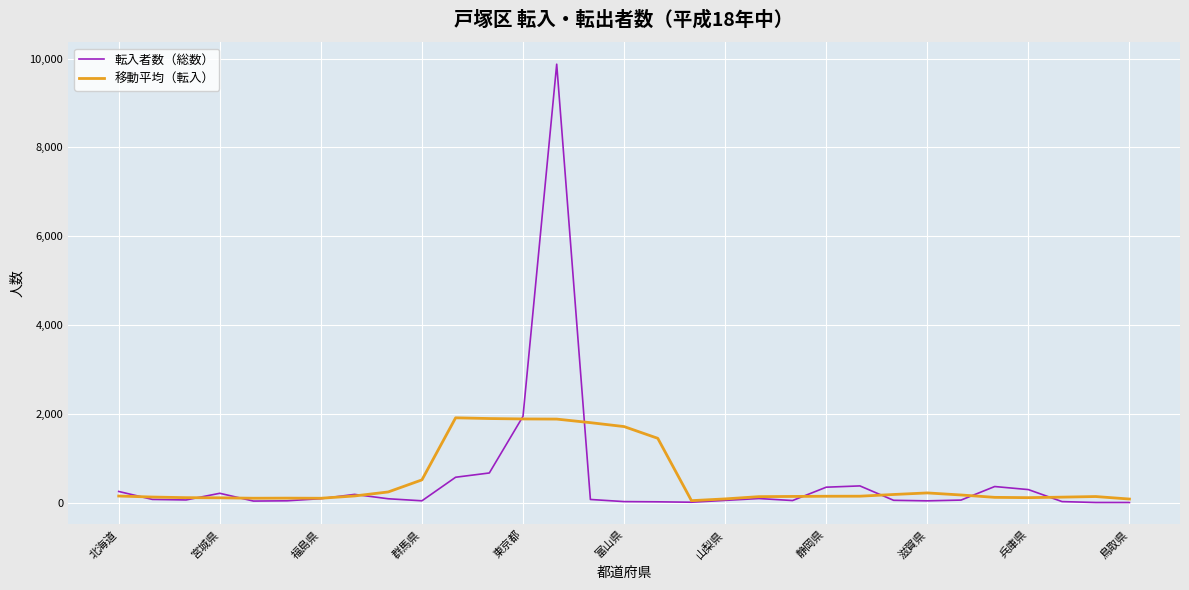

Rank the series by their maximum value, from highest to lowest.

転入者数（総数）, 移動平均（転入）